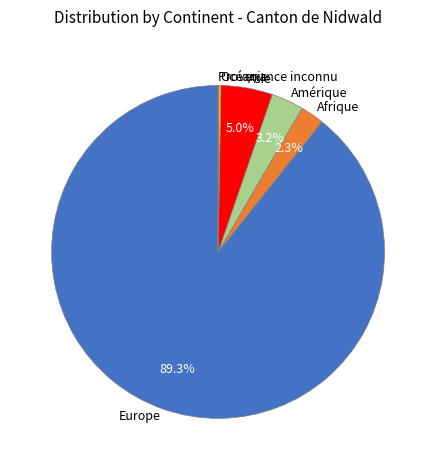

To the nearest percent, what is the combined percentage of Europe and Amérique?

92%